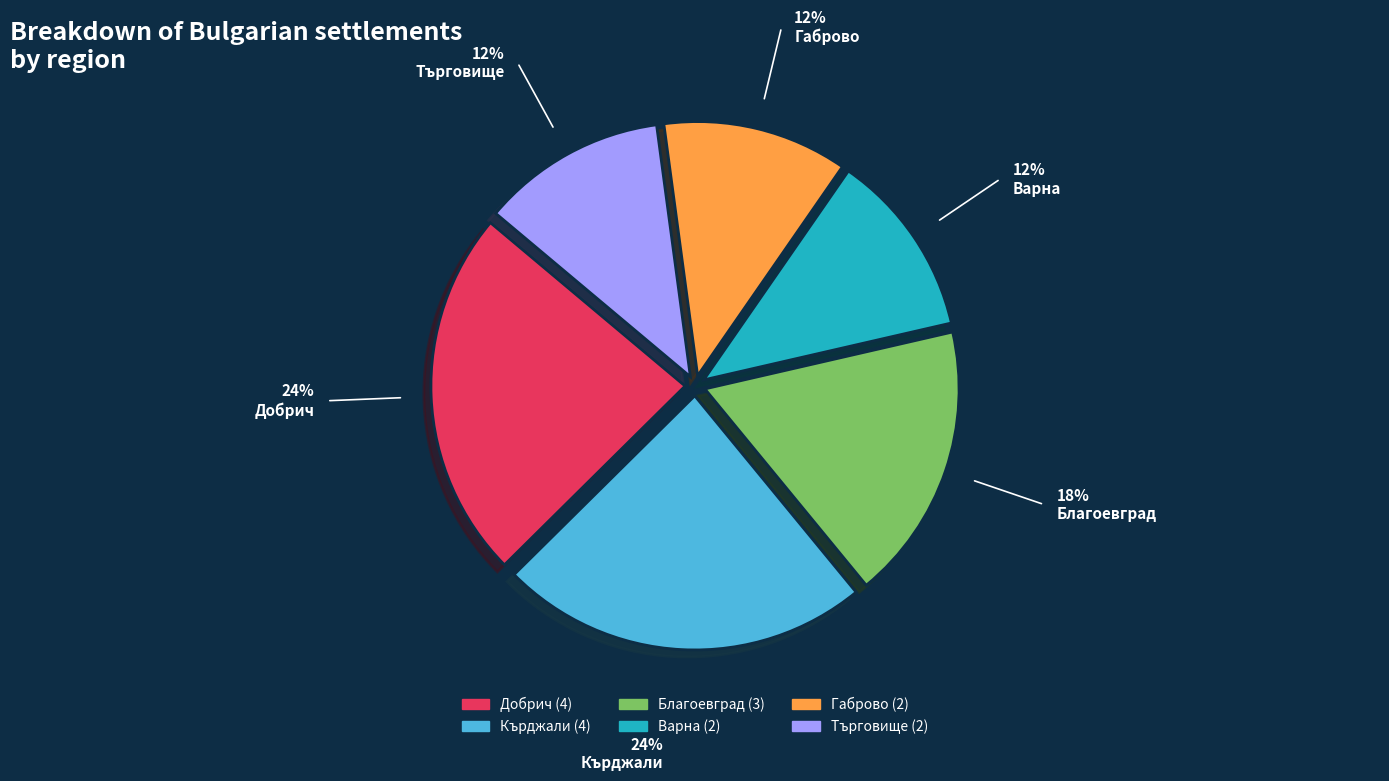

Is there any slice that represents more than half of the pie?

No